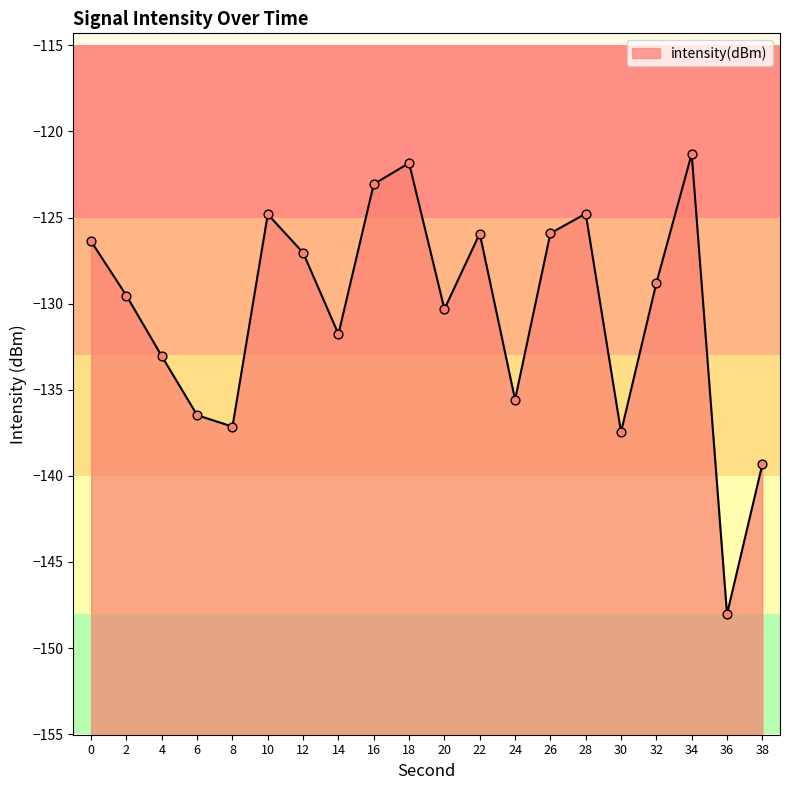

Between 16 and 8, which is larger?

16